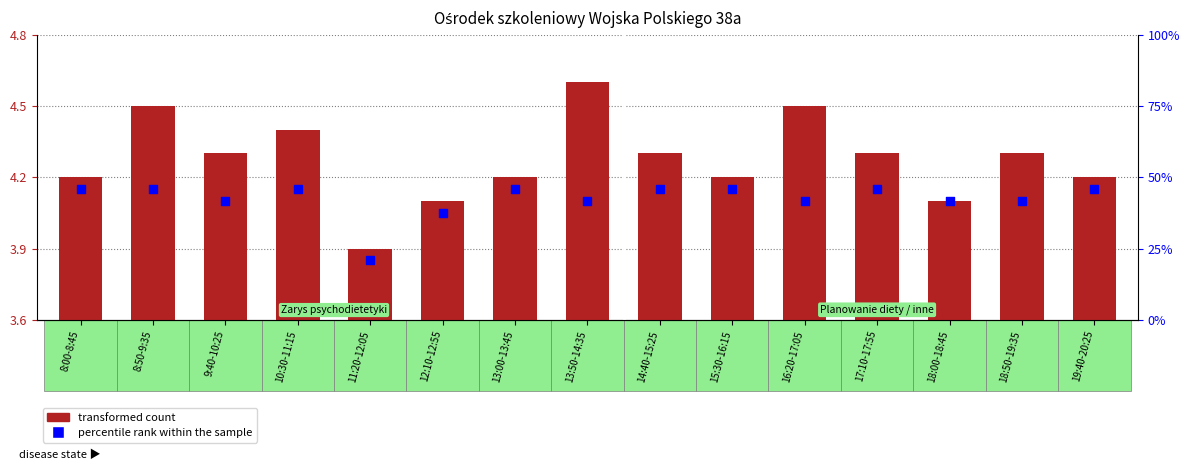

Which series has the largest Y range (max minus min)?

transformed count